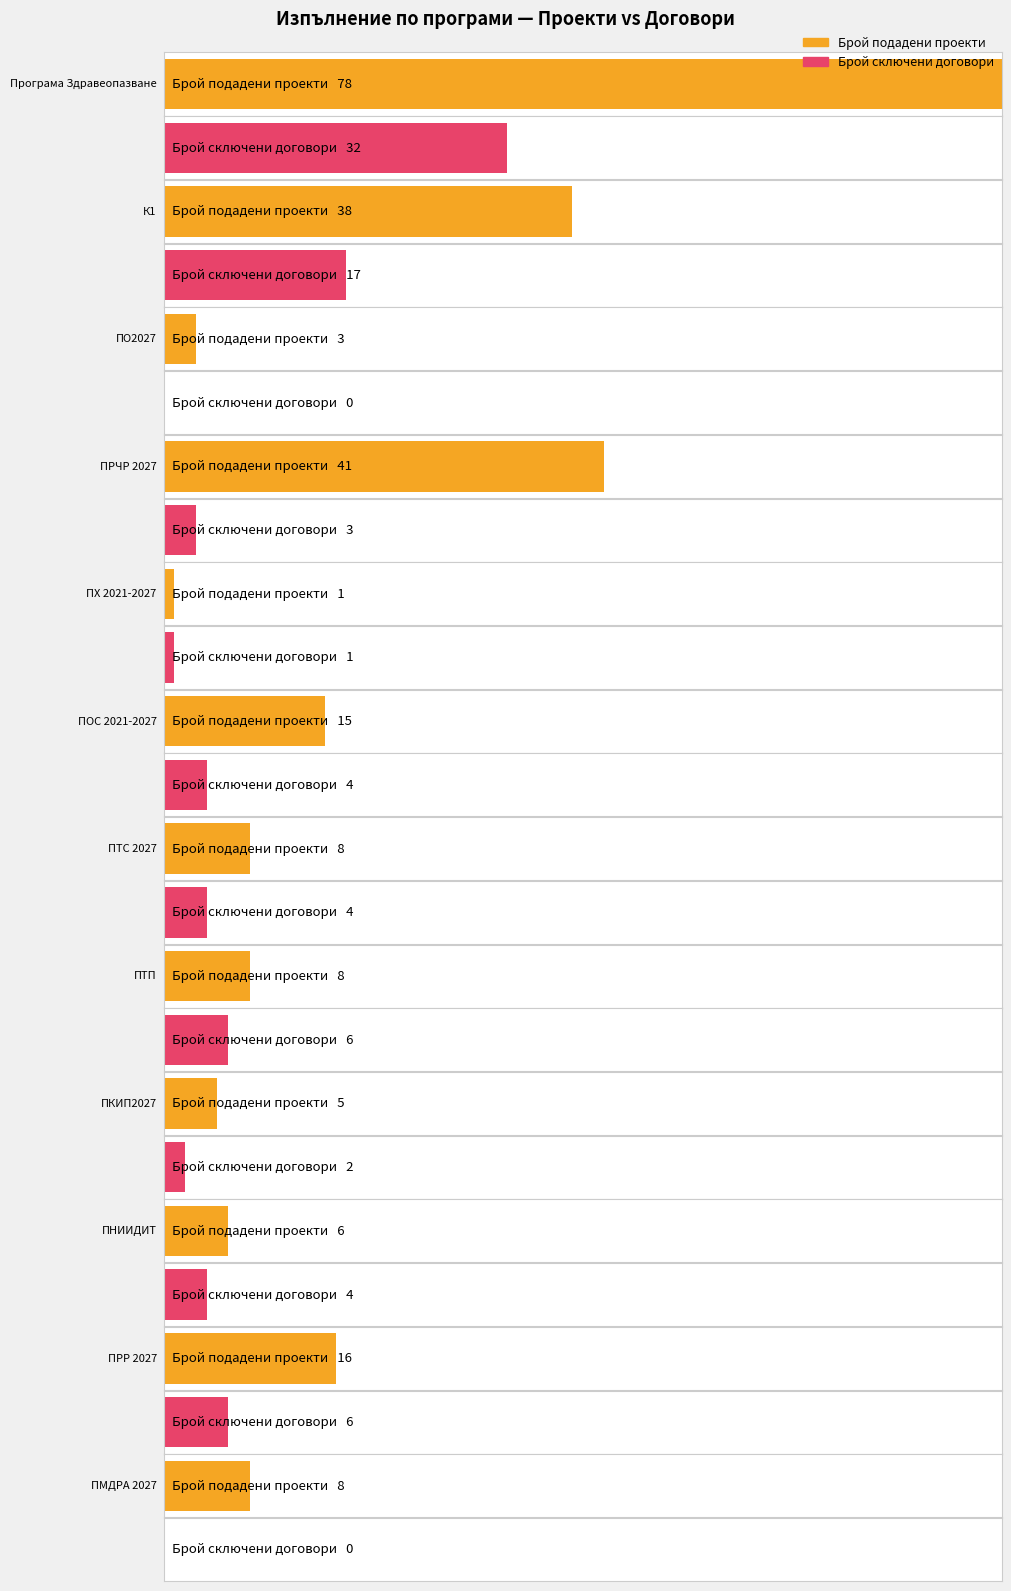

What is the difference between the maximum and minimum values in the Брой сключени договори series?

32